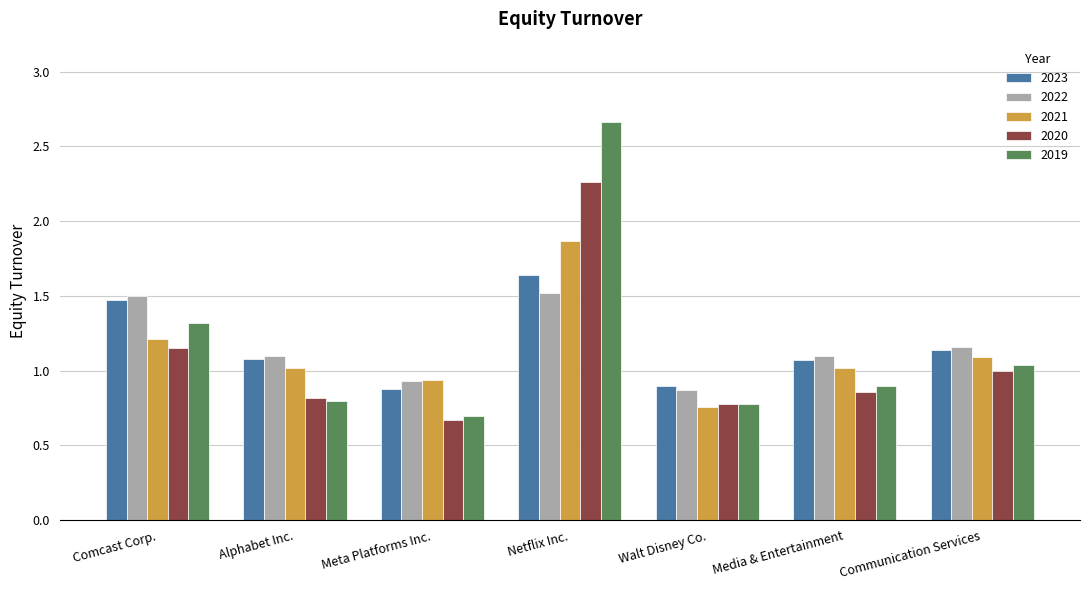

What is the difference between the maximum and second lowest values in the 2020 series?

1.5